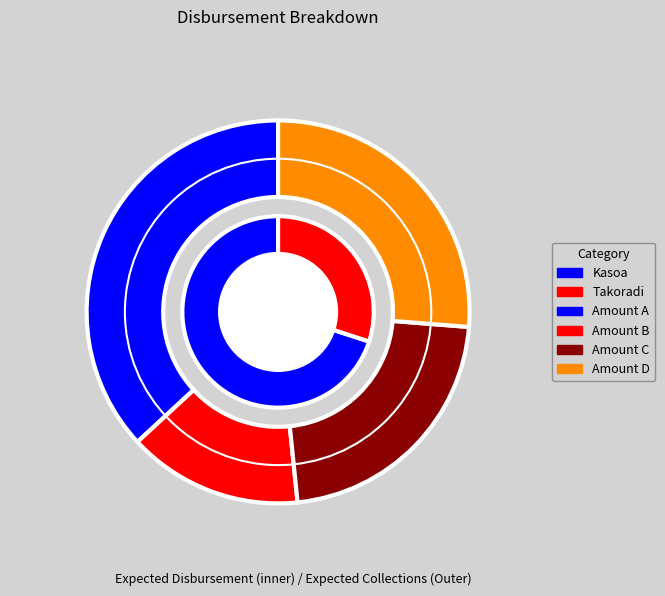

Which category accounts for the majority?

Kasoa